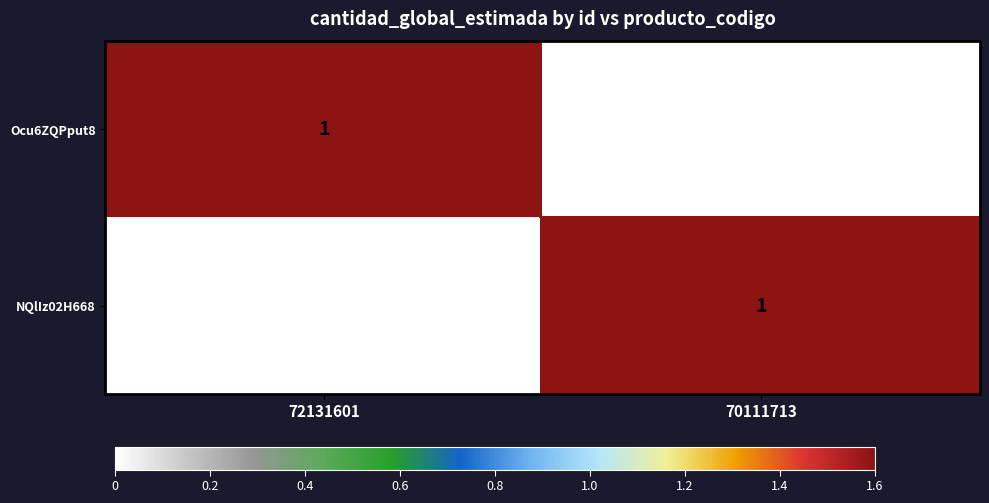

Which category has the lowest value in the NQlIz02H668 series?

72131601